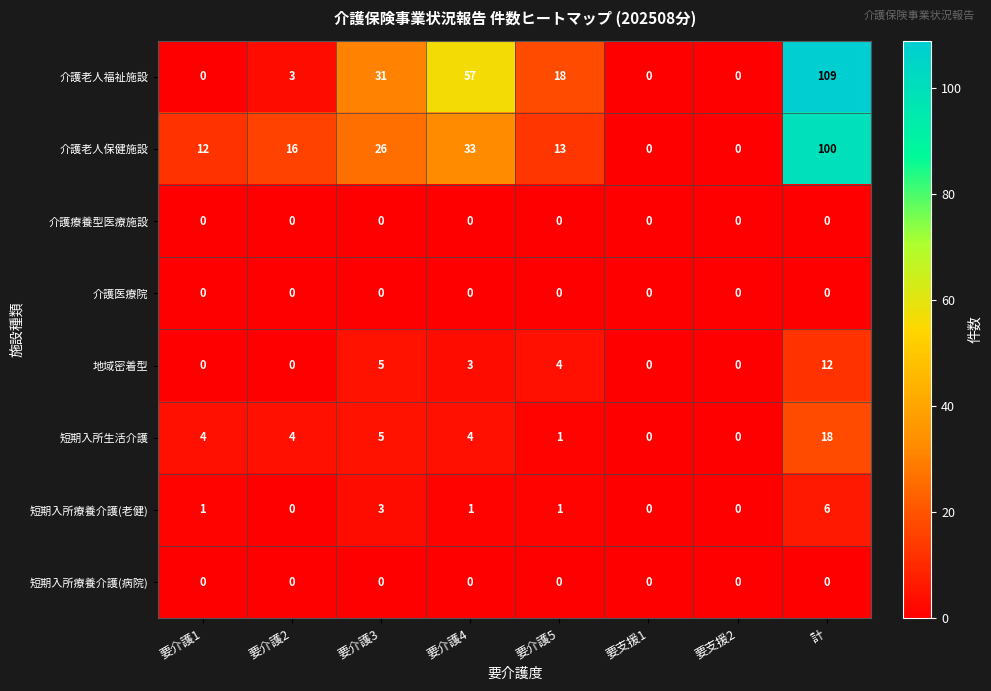

True or false: 介護医療院 has a value of 0 at 要介護2.

True